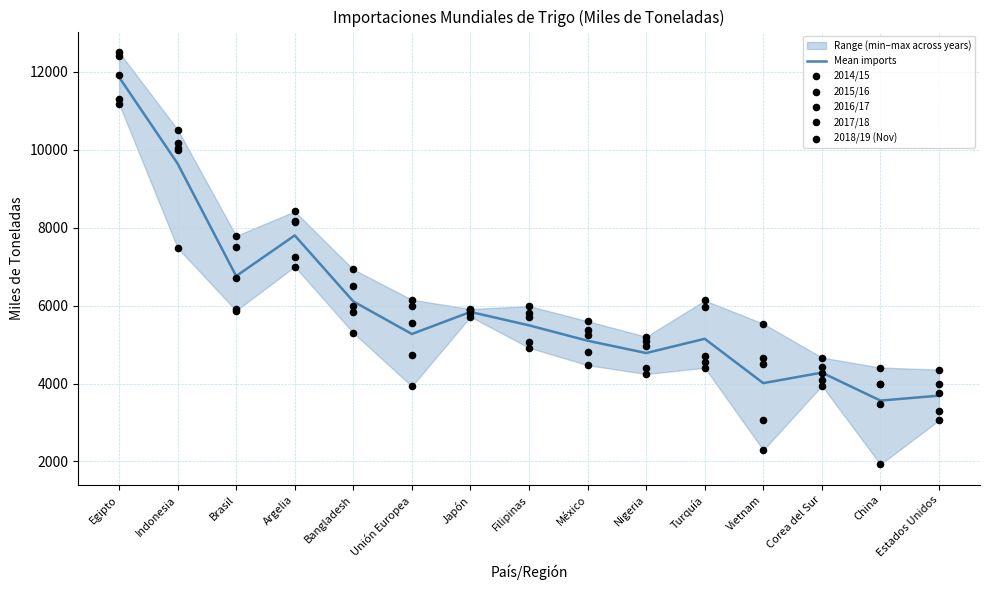

What is the maximum value for Mean imports?

11861.4